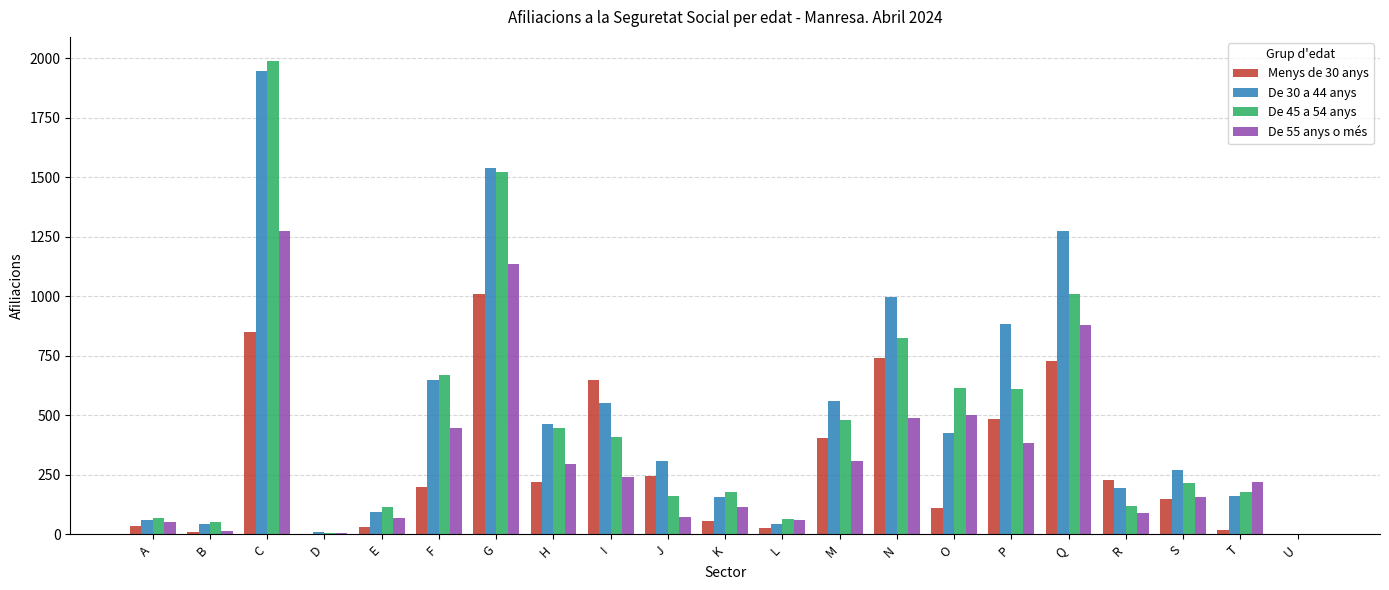

At which category is the sum across all series the highest?

C